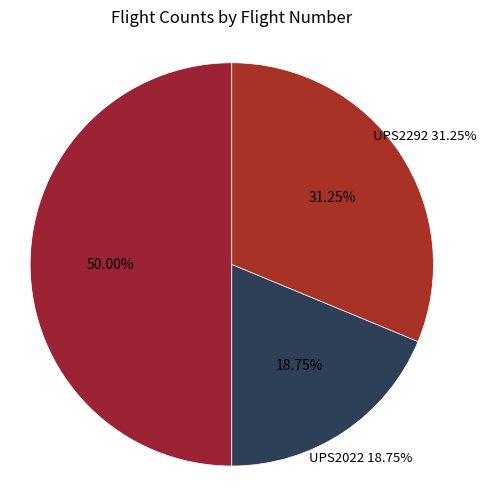

The UPS2022 slice represents 14% of the pie. True or false?

False